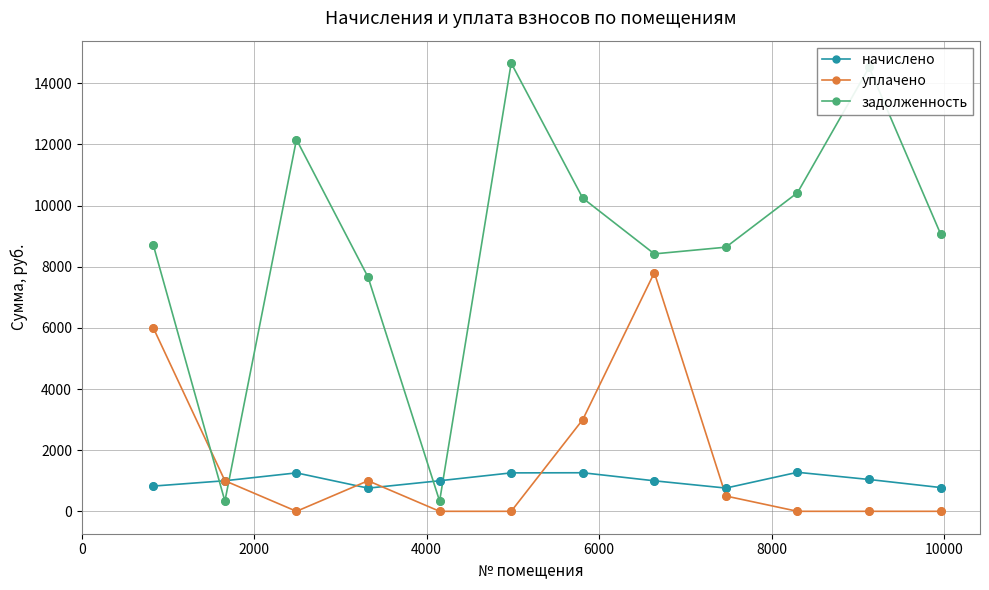

Which series has the largest range (max minus min)?

задолженность